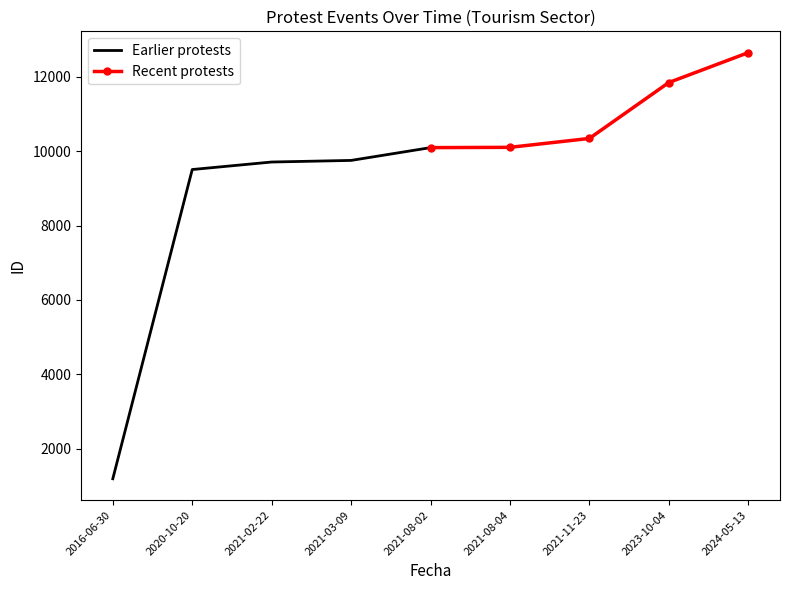

True or false: Earlier protests has a value of 14738 at 2021-03-09.

False